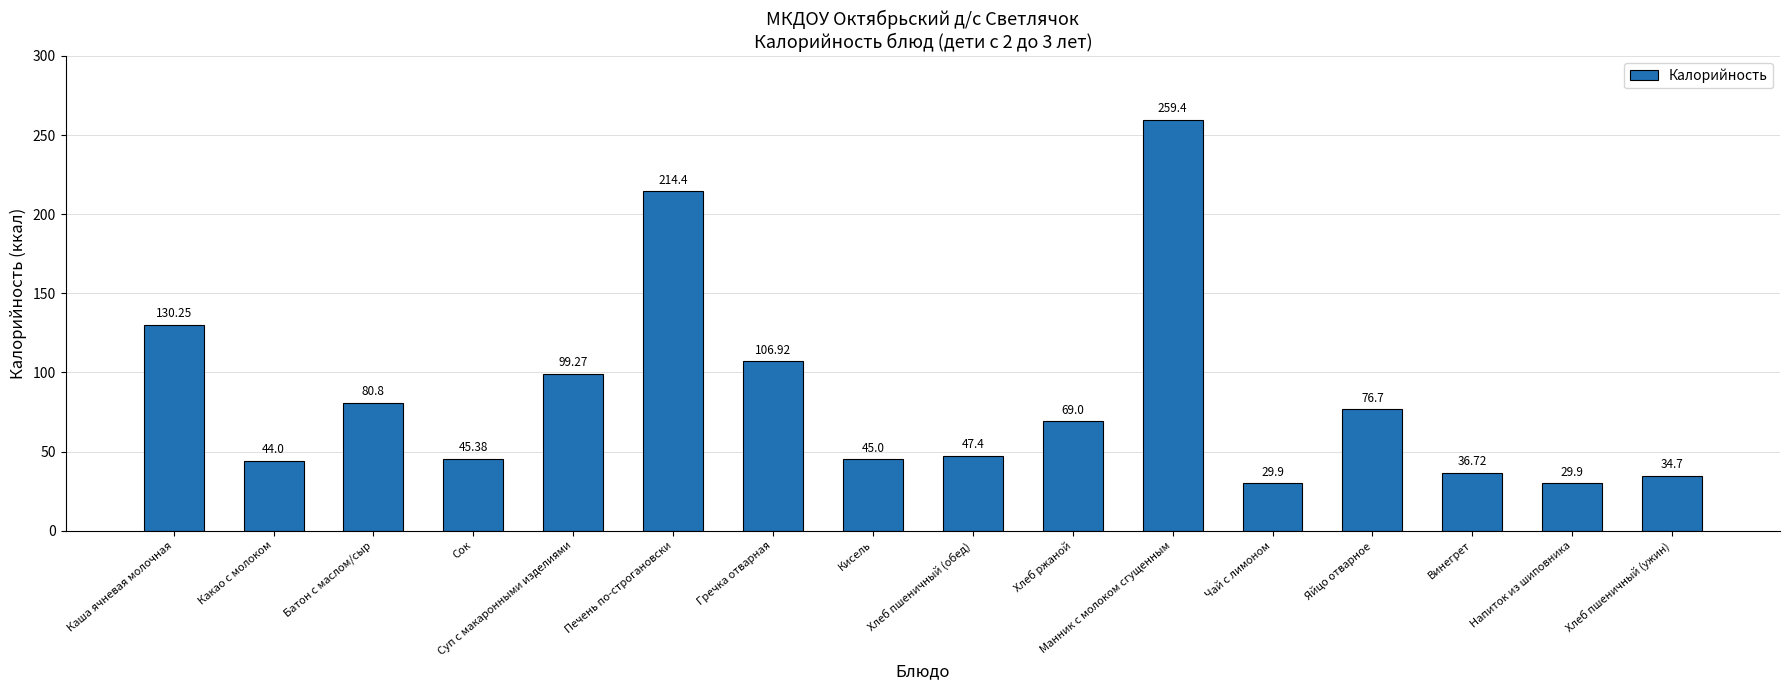

Does the chart contain any negative values?

No